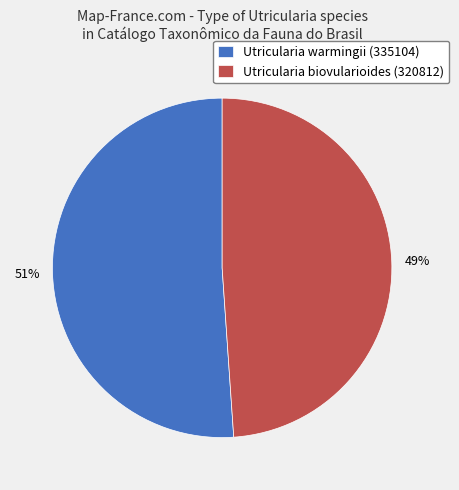

How many segments does this pie chart have?

2